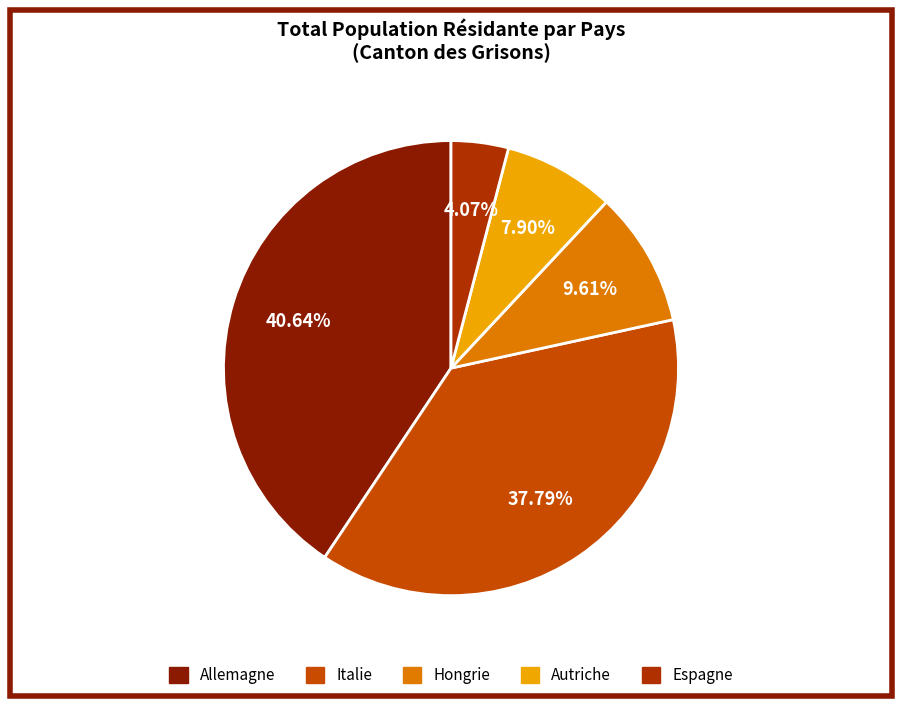

Count the number of slices in the pie.

5